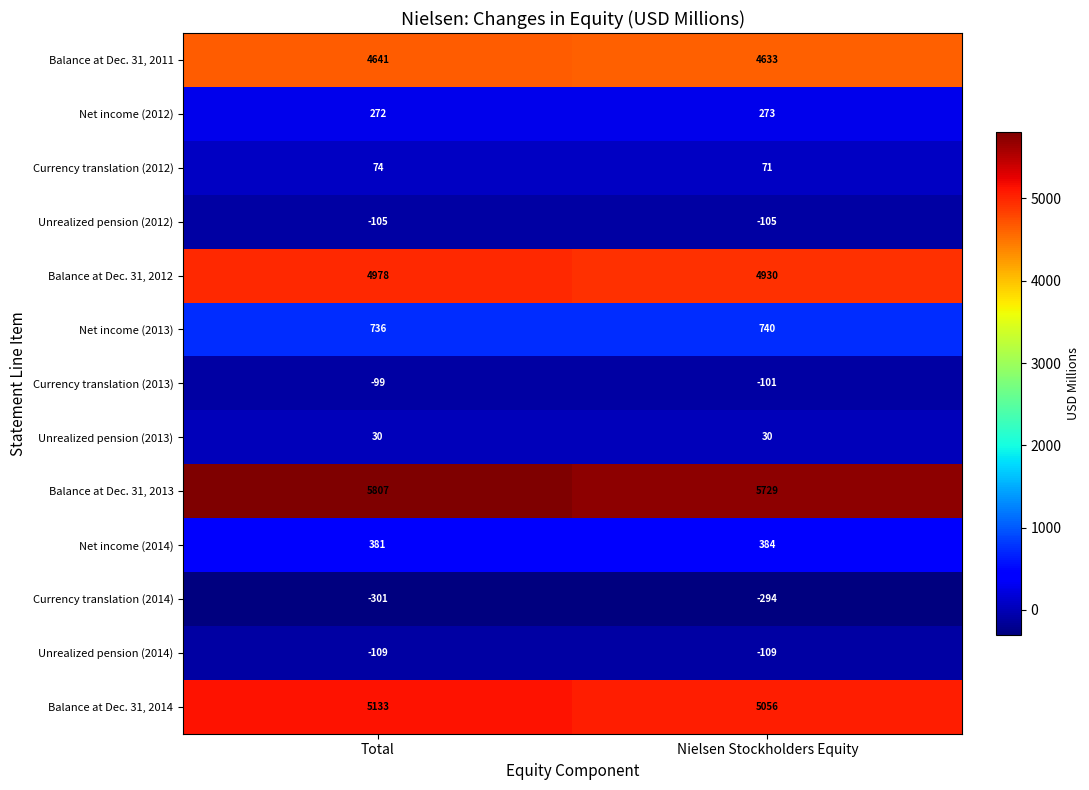

Reading right to left, transcribe all the data shown in this chart.

Balance at Dec. 31, 2011: Nielsen Stockholders Equity=4633	Total=4641
Net income (2012): Nielsen Stockholders Equity=273	Total=272
Currency translation (2012): Nielsen Stockholders Equity=71	Total=74
Unrealized pension (2012): Nielsen Stockholders Equity=-105	Total=-105
Balance at Dec. 31, 2012: Nielsen Stockholders Equity=4930	Total=4978
Net income (2013): Nielsen Stockholders Equity=740	Total=736
Currency translation (2013): Nielsen Stockholders Equity=-101	Total=-99
Unrealized pension (2013): Nielsen Stockholders Equity=30	Total=30
Balance at Dec. 31, 2013: Nielsen Stockholders Equity=5729	Total=5807
Net income (2014): Nielsen Stockholders Equity=384	Total=381
Currency translation (2014): Nielsen Stockholders Equity=-294	Total=-301
Unrealized pension (2014): Nielsen Stockholders Equity=-109	Total=-109
Balance at Dec. 31, 2014: Nielsen Stockholders Equity=5056	Total=5133